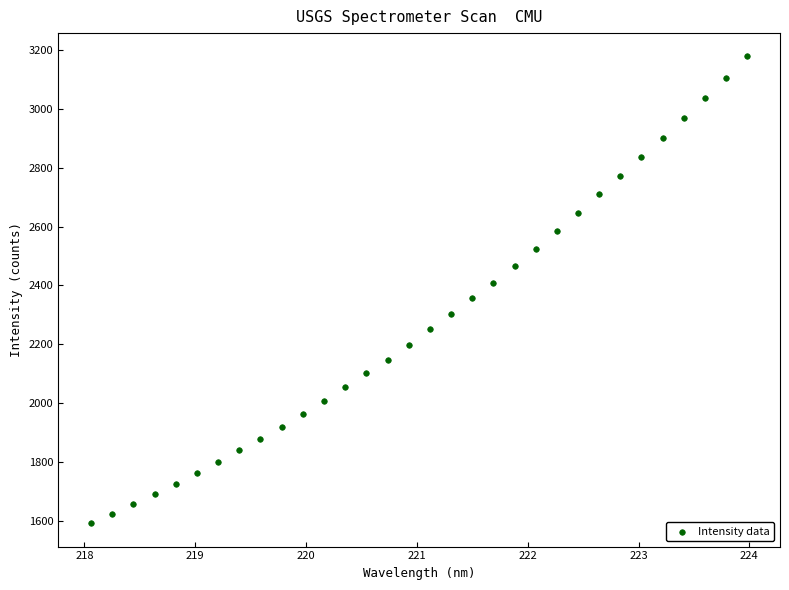

What is the range of X values (max minus min)?

5.9